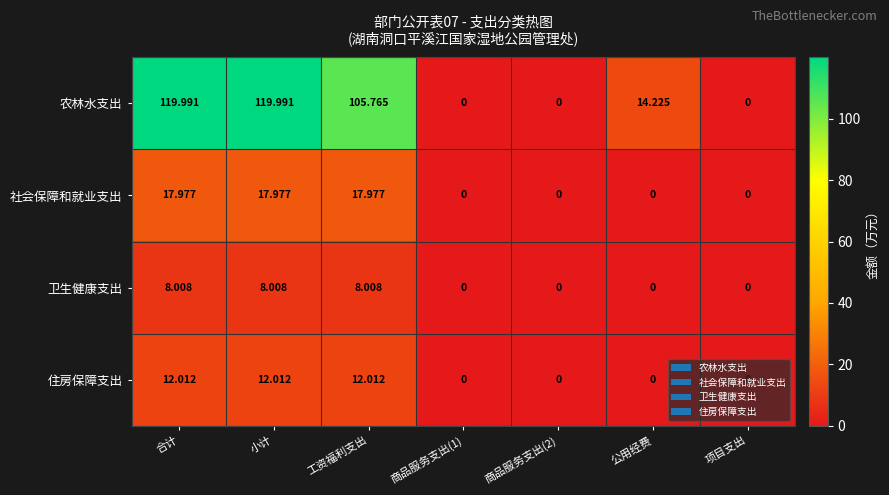

Which series has the largest total across all categories?

农林水支出